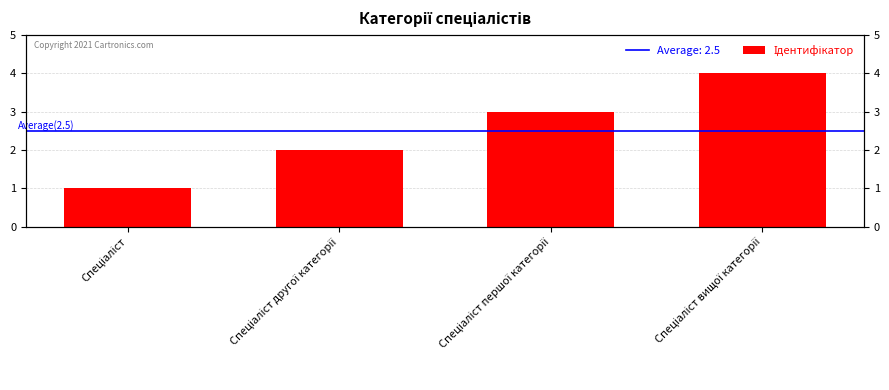

Count the values in the range 2 to 4.

3